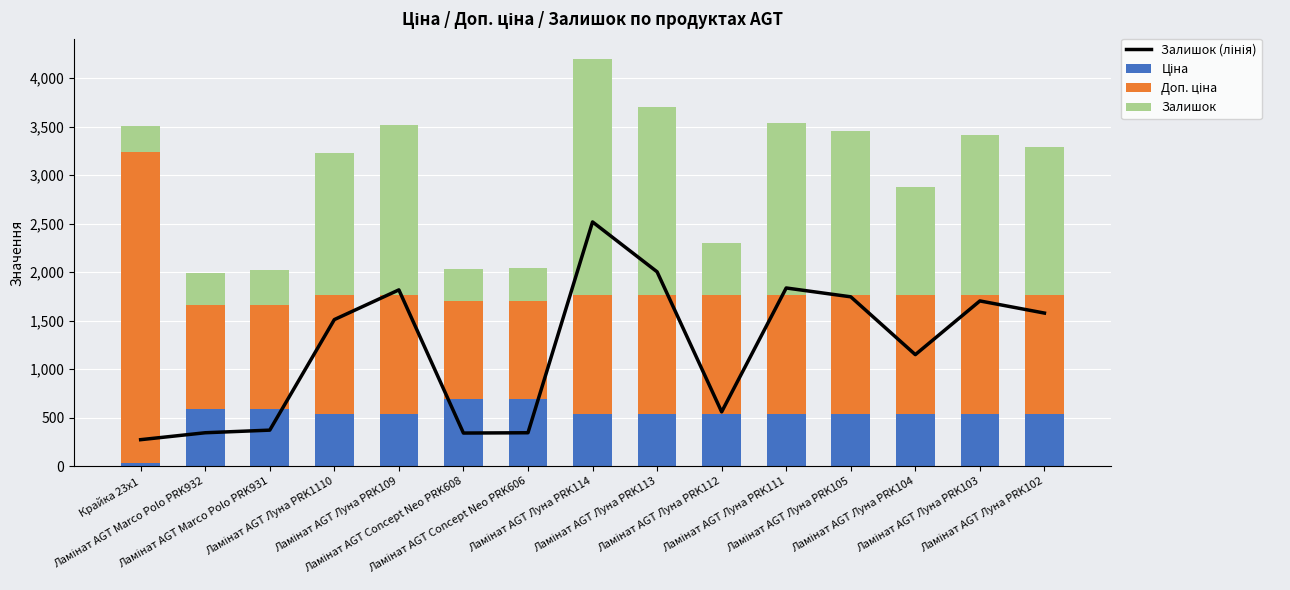

Reading left to right, extract all data points from this chart.

Залишок (лінія): Крайка 23x1=273.2	Ламінат AGT Marco Polo PRK932=344.5	Ламінат AGT Marco Polo PRK931=371.4	Ламінат AGT Луна PRK1110=1510.6	Ламінат AGT Луна PRK109=1816.9	Ламінат AGT Concept Neo PRK608=341.4	Ламінат AGT Concept Neo PRK606=344.5	Ламінат AGT Луна PRK114=2517.3	Ламінат AGT Луна PRK113=2003.1	Ламінат AGT Луна PRK112=559.8	Ламінат AGT Луна PRK111=1836.5	Ламінат AGT Луна PRK105=1745.5	Ламінат AGT Луна PRK104=1149.5	Ламінат AGT Луна PRK103=1703.1	Ламінат AGT Луна PRK102=1577.9
Ціна: Крайка 23x1=32.0	Ламінат AGT Marco Polo PRK932=586.0	Ламінат AGT Marco Polo PRK931=586.0	Ламінат AGT Луна PRK1110=535.4	Ламінат AGT Луна PRK109=535.4	Ламінат AGT Concept Neo PRK608=689.1	Ламінат AGT Concept Neo PRK606=689.1	Ламінат AGT Луна PRK114=535.4	Ламінат AGT Луна PRK113=535.4	Ламінат AGT Луна PRK112=535.4	Ламінат AGT Луна PRK111=535.4	Ламінат AGT Луна PRK105=535.4	Ламінат AGT Луна PRK104=535.4	Ламінат AGT Луна PRK103=535.4	Ламінат AGT Луна PRK102=535.4
Доп. ціна: Крайка 23x1=3205.0	Ламінат AGT Marco Polo PRK932=1074.5	Ламінат AGT Marco Polo PRK931=1074.5	Ламінат AGT Луна PRK1110=1227.2	Ламінат AGT Луна PRK109=1227.2	Ламінат AGT Concept Neo PRK608=1017.8	Ламінат AGT Concept Neo PRK606=1017.8	Ламінат AGT Луна PRK114=1227.2	Ламінат AGT Луна PRK113=1227.2	Ламінат AGT Луна PRK112=1227.2	Ламінат AGT Луна PRK111=1227.2	Ламінат AGT Луна PRK105=1227.2	Ламінат AGT Луна PRK104=1227.2	Ламінат AGT Луна PRK103=1227.2	Ламінат AGT Луна PRK102=1227.2
Залишок: Крайка 23x1=264.0	Ламінат AGT Marco Polo PRK932=333.0	Ламінат AGT Marco Polo PRK931=359.0	Ламінат AGT Луна PRK1110=1460.0	Ламінат AGT Луна PRK109=1756.0	Ламінат AGT Concept Neo PRK608=330.0	Ламінат AGT Concept Neo PRK606=333.0	Ламінат AGT Луна PRK114=2433.0	Ламінат AGT Луна PRK113=1936.0	Ламінат AGT Луна PRK112=541.0	Ламінат AGT Луна PRK111=1775.0	Ламінат AGT Луна PRK105=1687.0	Ламінат AGT Луна PRK104=1111.0	Ламінат AGT Луна PRK103=1646.0	Ламінат AGT Луна PRK102=1525.0